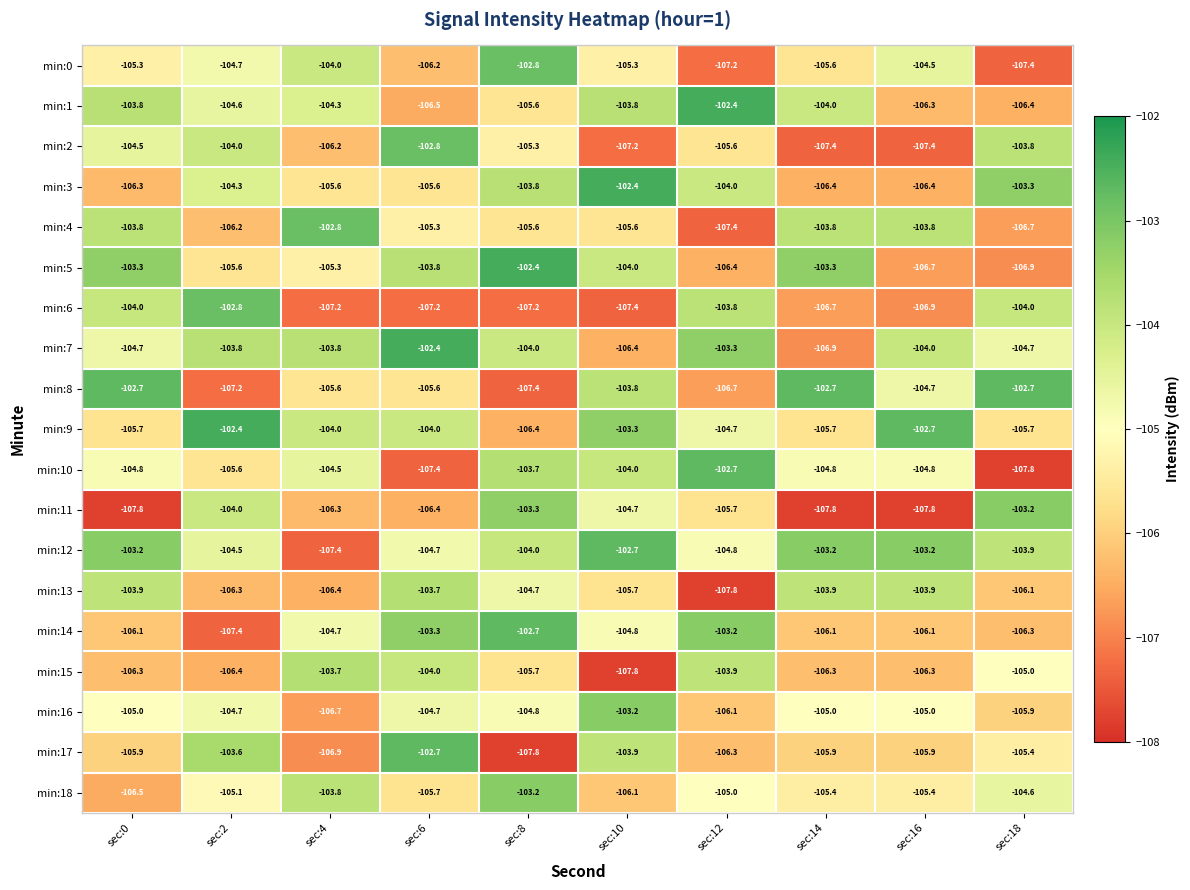

At which category is the sum across all series the highest?

sec:8